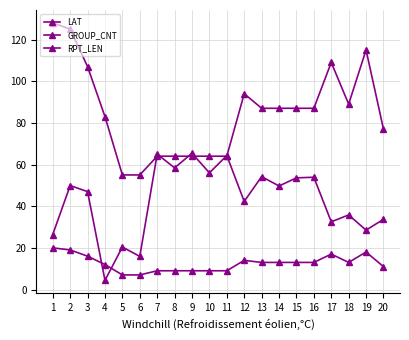

How many lines are shown in the chart?

3